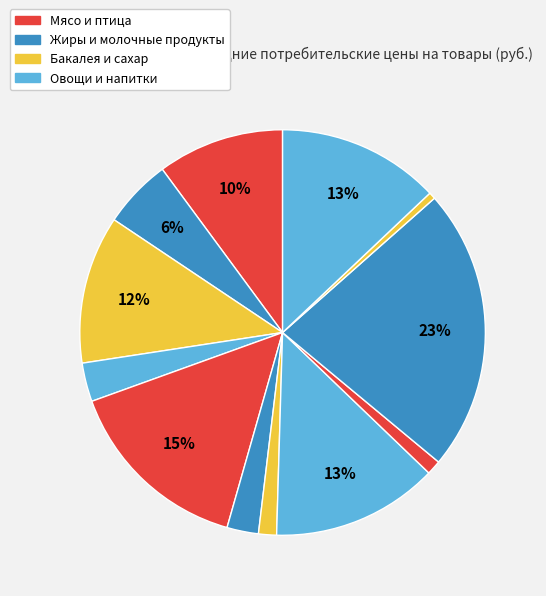

How many segments does this pie chart have?

12